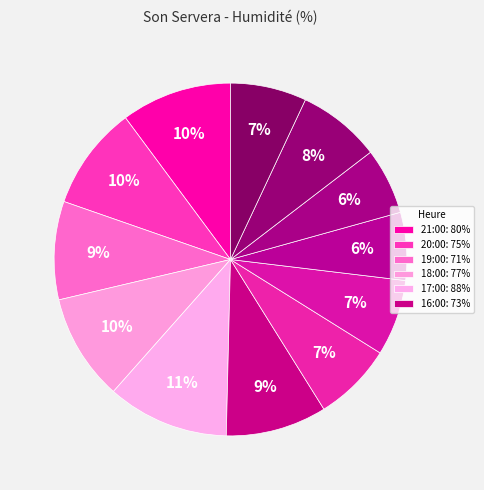

Count the number of slices in the pie.

12